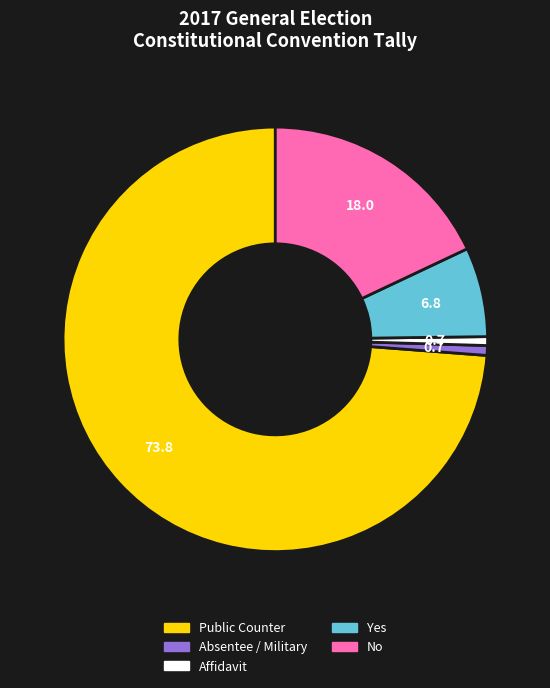

What is the largest slice in the pie chart?

Public Counter